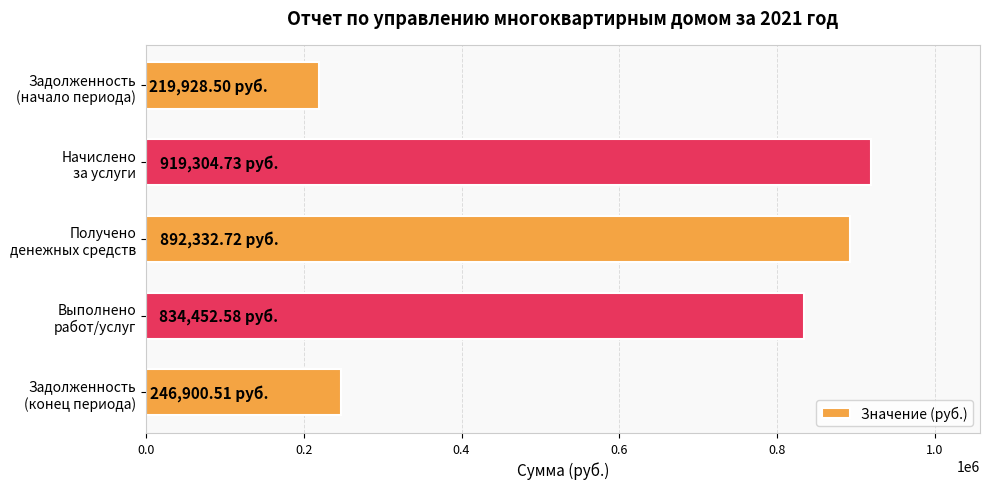

What is the difference between the maximum and minimum values?

699376.2